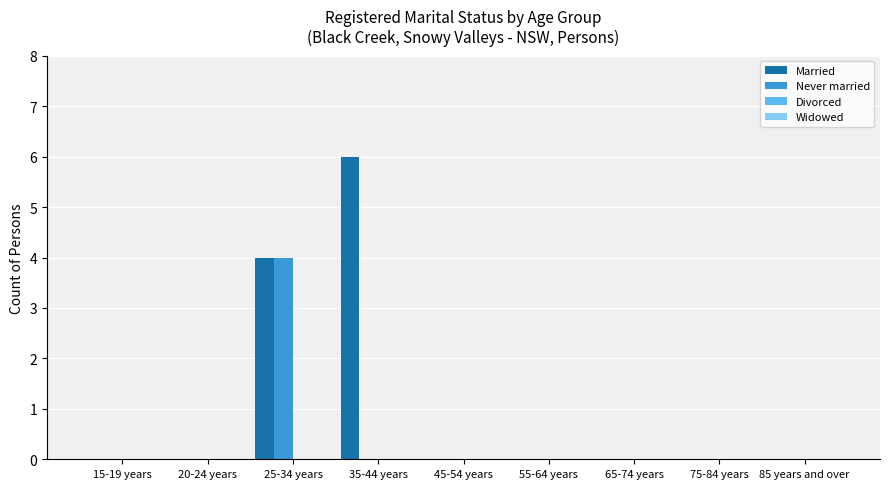

True or false: Married has a value of -2 at 75-84 years.

False